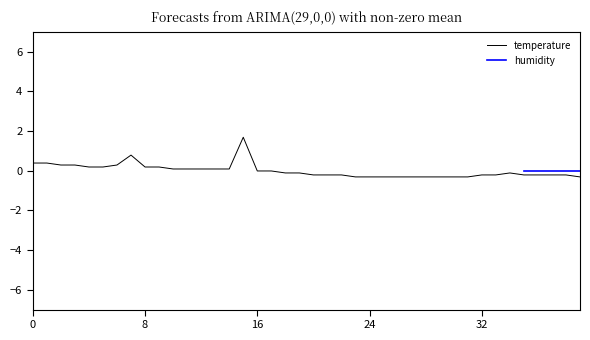

The chart shows a value of -0.0 at 17. True or false?

False